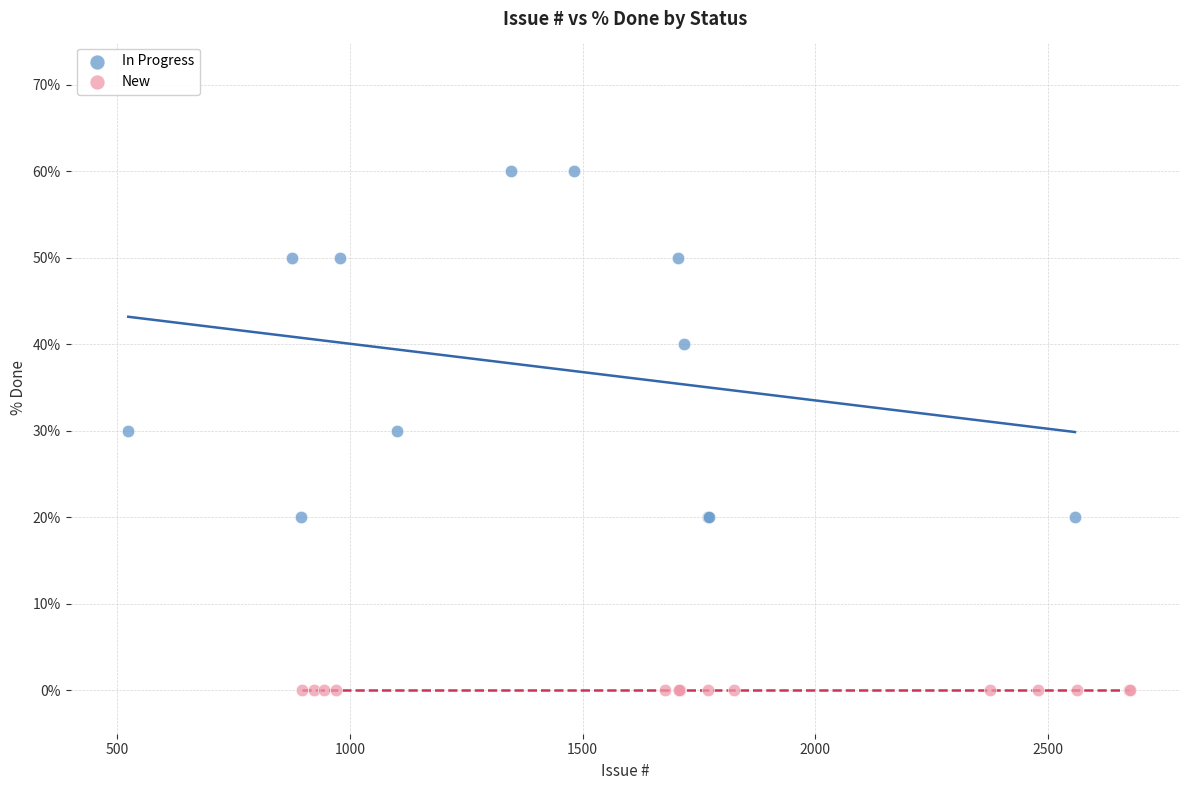

Which series contains the highest Y value?

In Progress